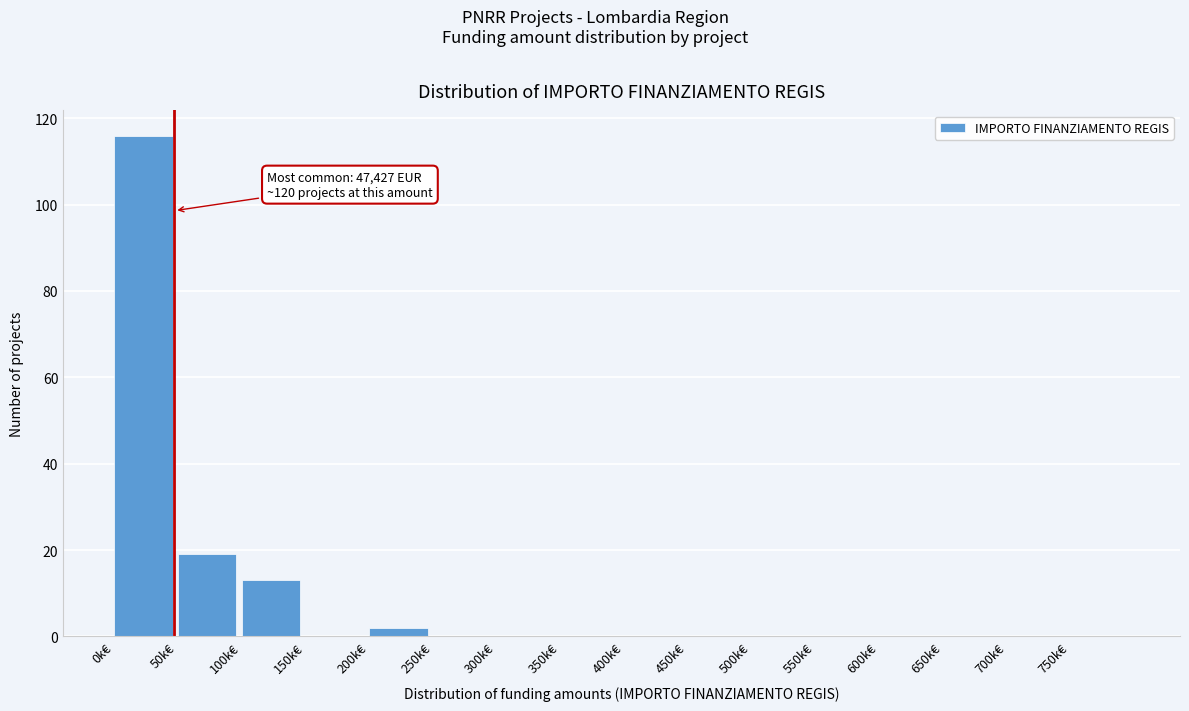

Reading right to left, list all the values displayed in this chart.

750k€=0	700k€=0	650k€=0	600k€=0	550k€=0	500k€=0	450k€=0	400k€=0	350k€=0	300k€=0	250k€=0	200k€=2	150k€=0	100k€=13	50k€=19	0k€=116